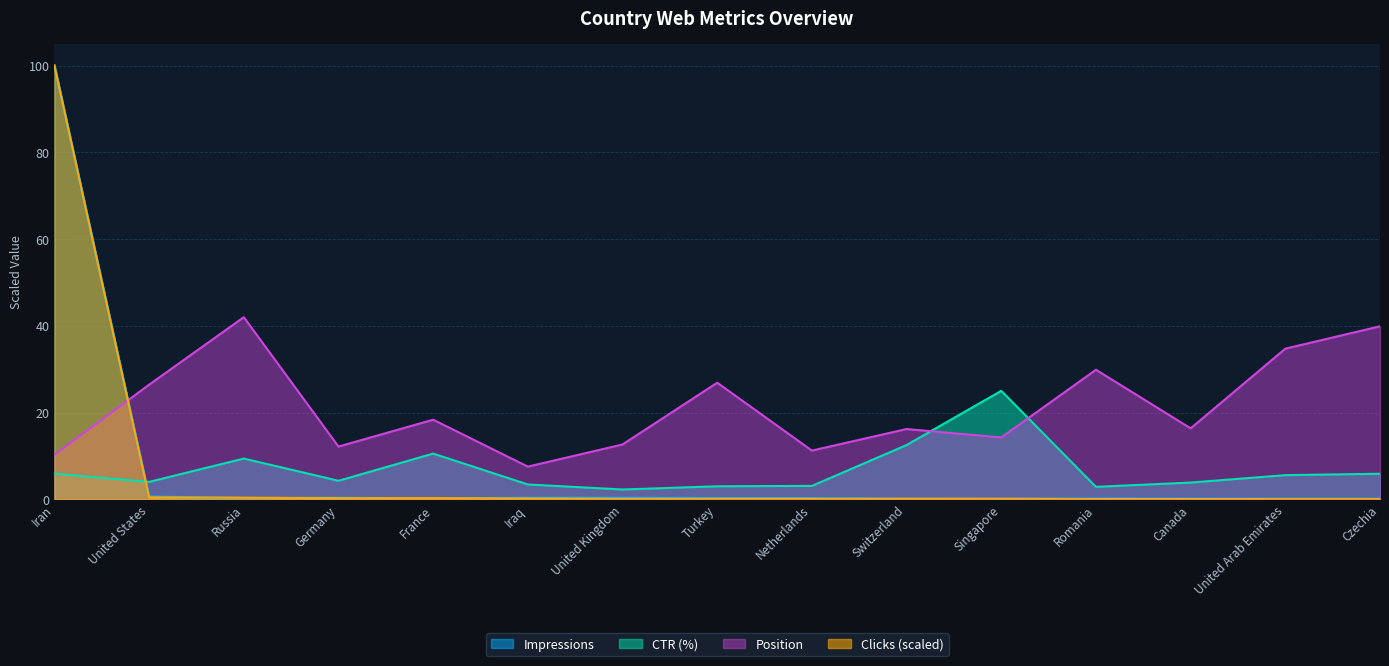

Where is the first local maximum for Position?

Russia